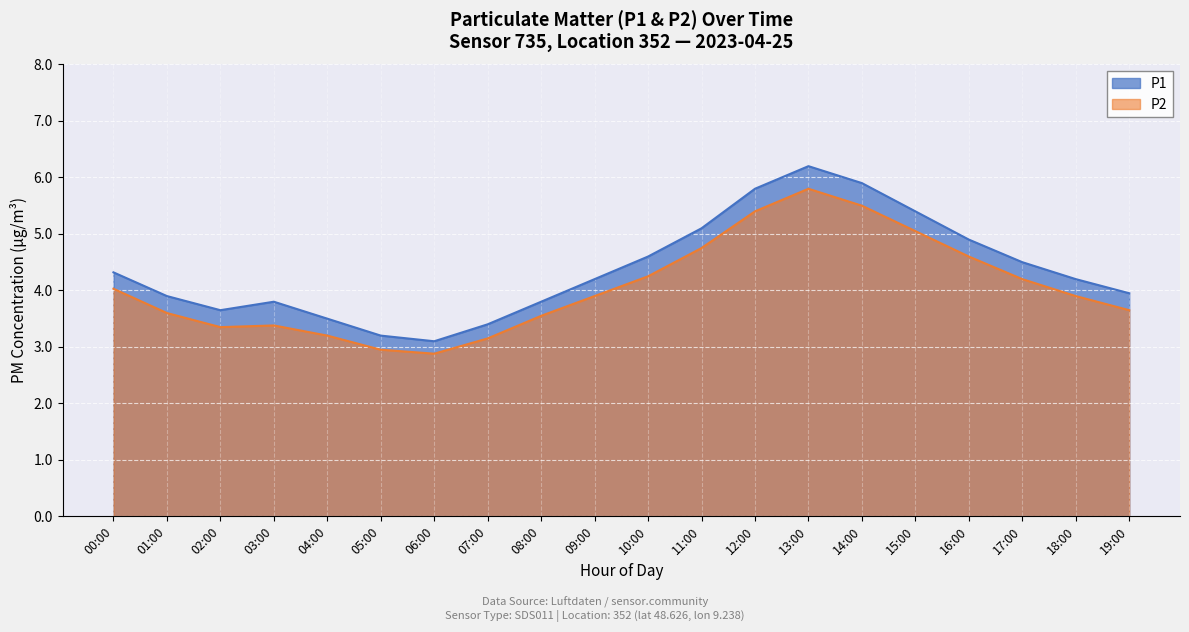

Reading left to right, list all the values displayed in this chart.

P1: 00:00=4.3	01:00=3.9	02:00=3.6	03:00=3.8	04:00=3.5	05:00=3.2	06:00=3.1	07:00=3.4	08:00=3.8	09:00=4.2	10:00=4.6	11:00=5.1	12:00=5.8	13:00=6.2	14:00=5.9	15:00=5.4	16:00=4.9	17:00=4.5	18:00=4.2	19:00=4.0
P2: 00:00=4.0	01:00=3.6	02:00=3.4	03:00=3.4	04:00=3.2	05:00=3.0	06:00=2.9	07:00=3.1	08:00=3.5	09:00=3.9	10:00=4.2	11:00=4.8	12:00=5.4	13:00=5.8	14:00=5.5	15:00=5.0	16:00=4.6	17:00=4.2	18:00=3.9	19:00=3.6